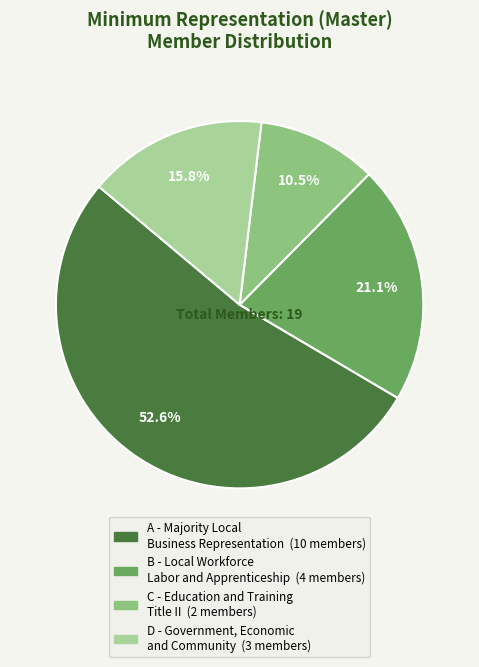

Is there any slice that represents more than half of the pie?

Yes